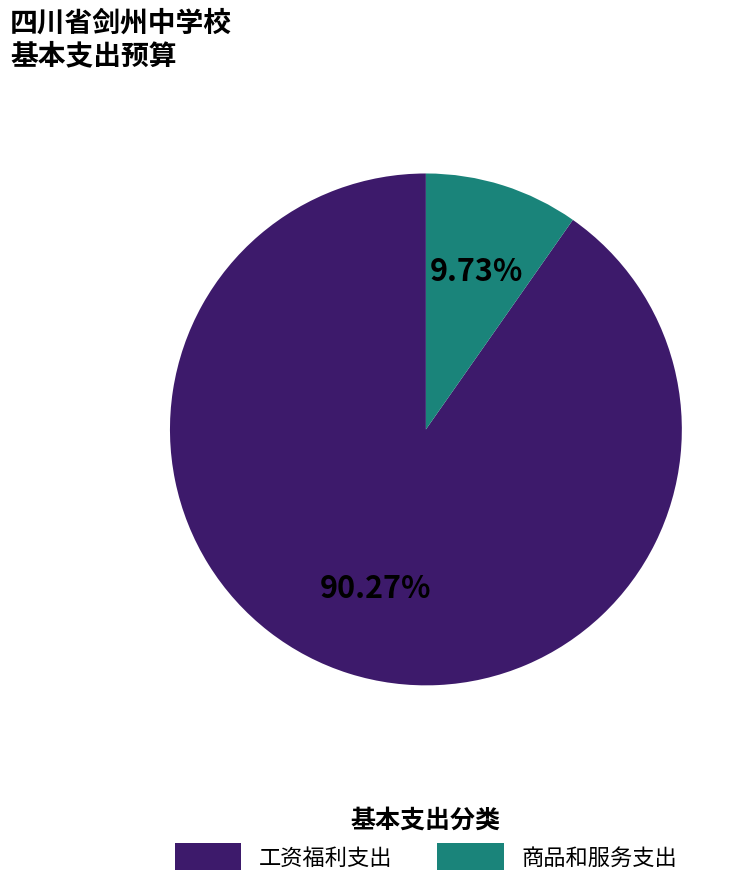

How many segments does this pie chart have?

2